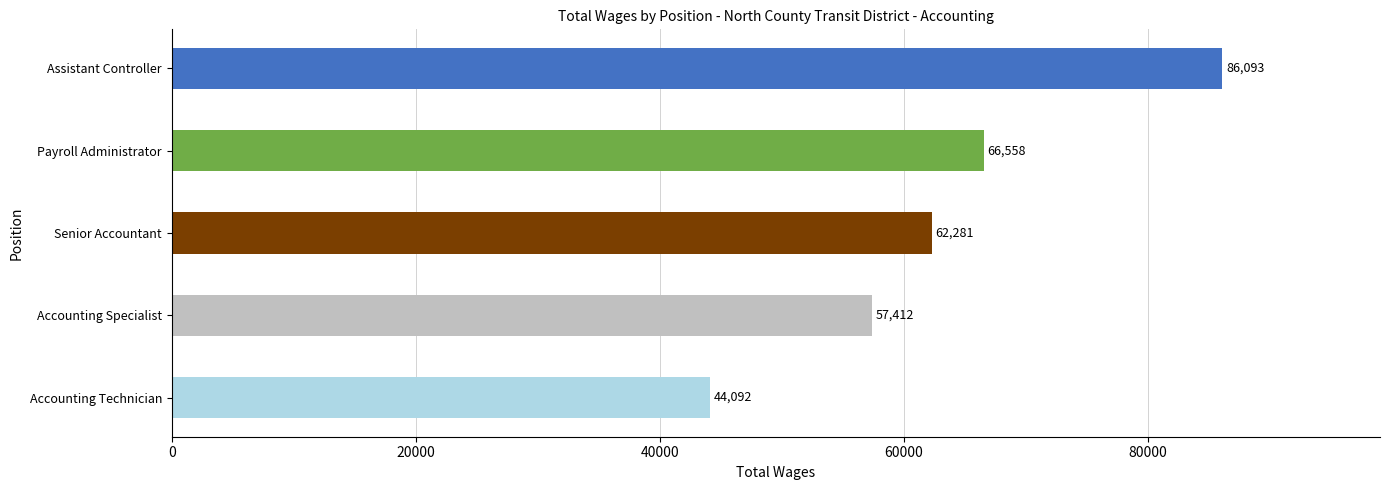

What is the greatest value displayed?

86093